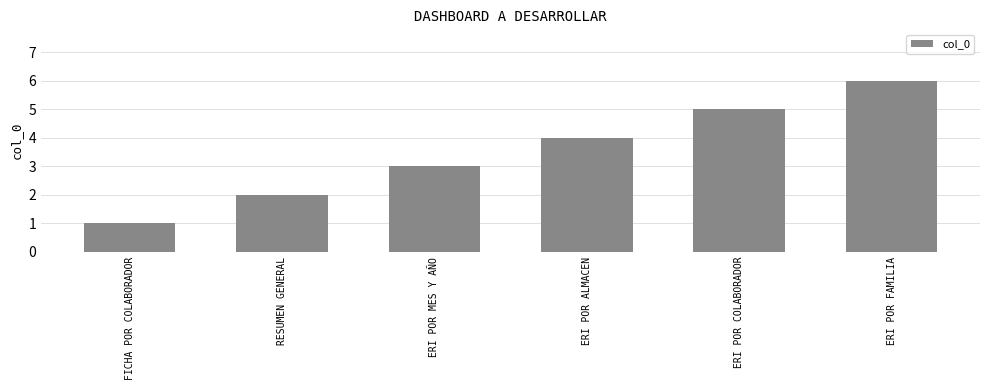

How many values are between 2 and 5?

4